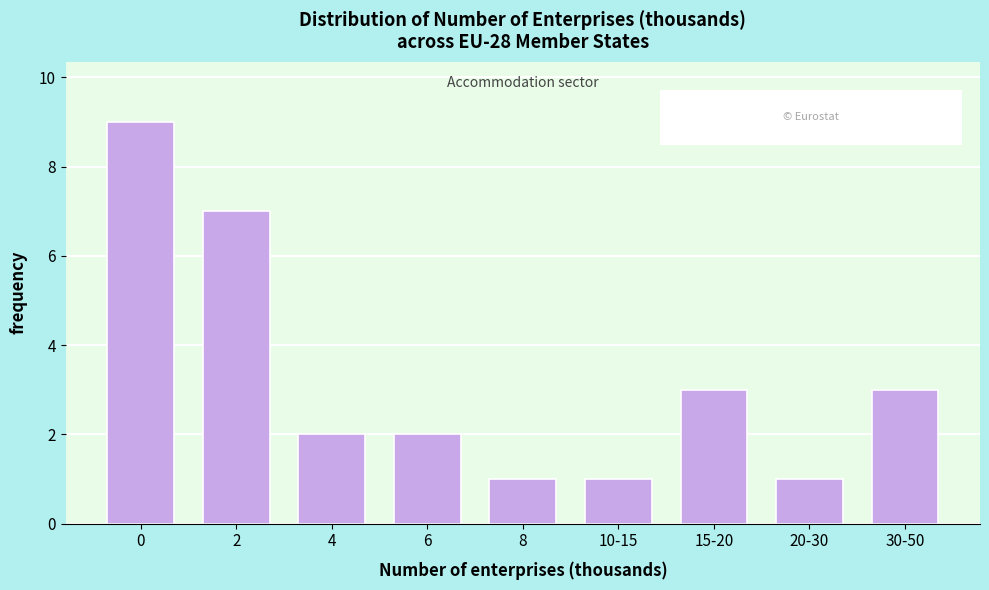

Reading left to right, transcribe all the data shown in this chart.

0=9	2=7	4=2	6=2	8=1	10-15=1	15-20=3	20-30=1	30-50=3